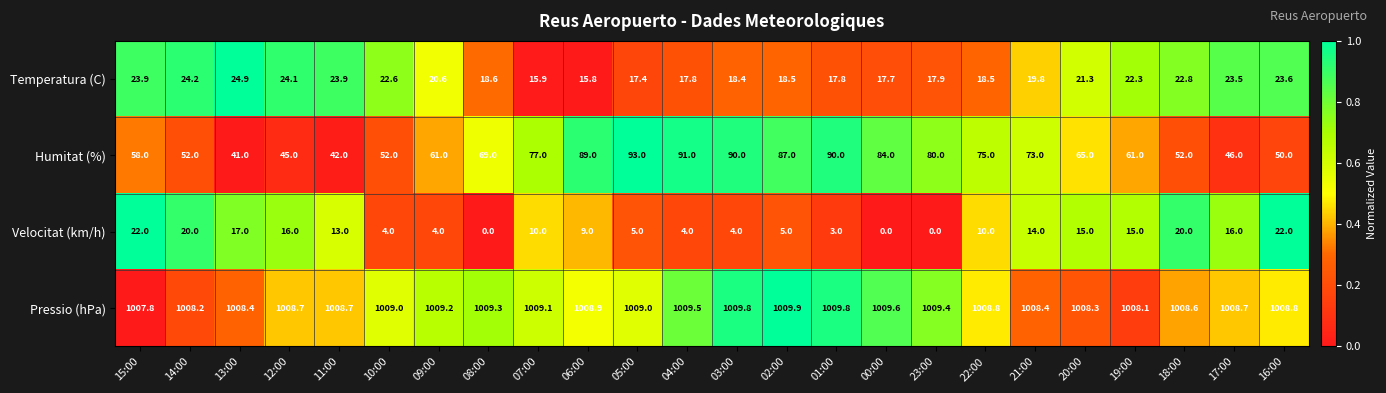

What is the difference between the maximum and minimum values in the Temperatura (C) series?

9.1